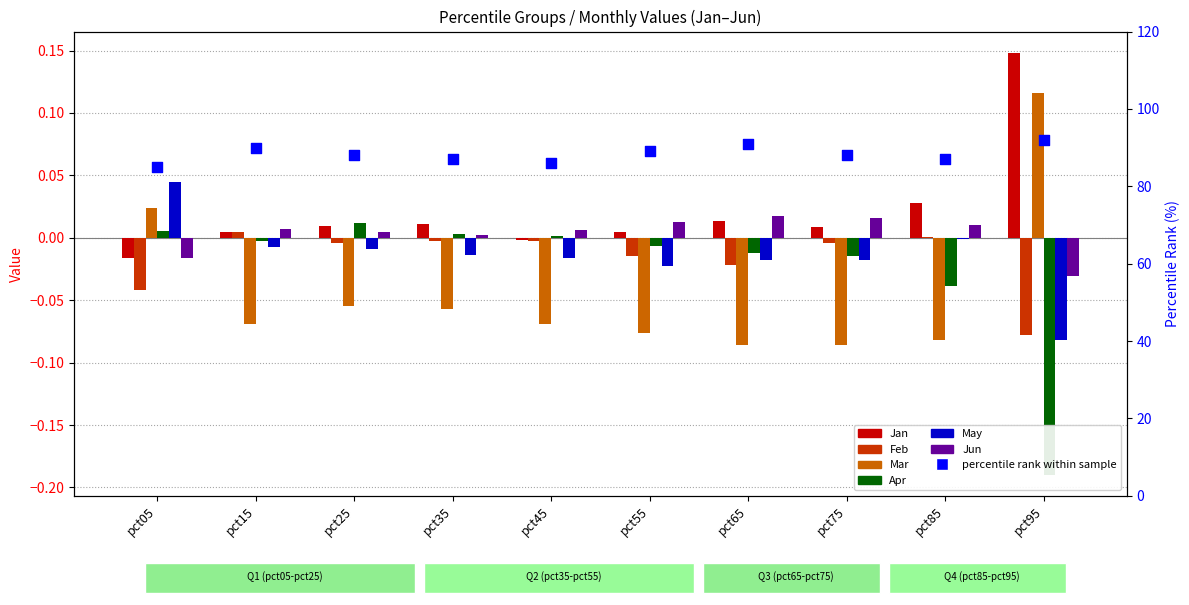

Is the value of Jun at pct85 greater than the value of May at pct25?

Yes